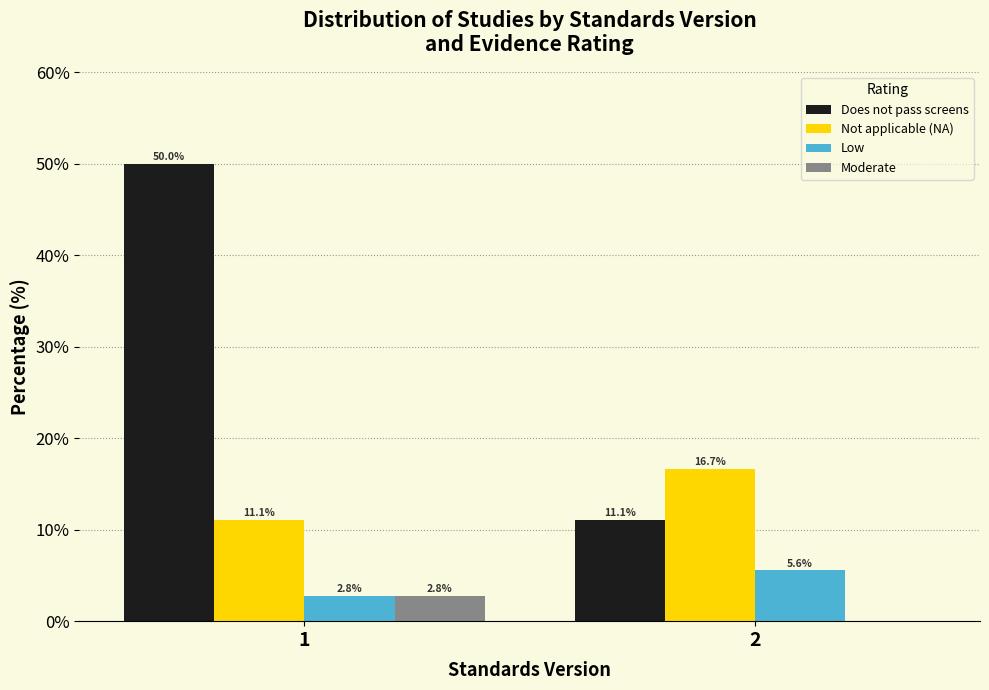

Reading right to left, transcribe all the data shown in this chart.

Does not pass screens: 2=11.1	1=50.0
Not applicable (NA): 2=16.7	1=11.1
Low: 2=5.6	1=2.8
Moderate: 2=0.0	1=2.8